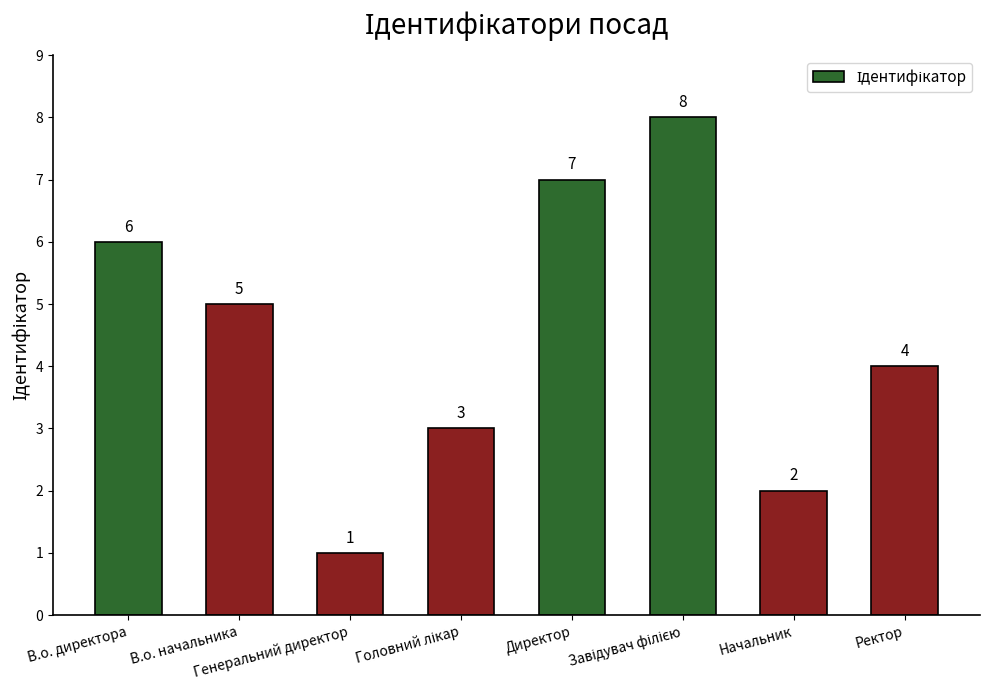

What is the value of the 5th bar from the left?

7